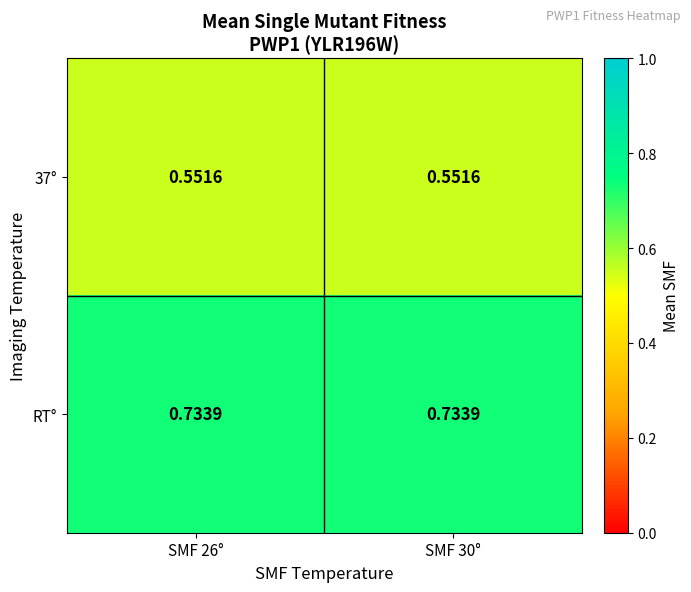

Is the value of RT° at SMF 30° greater than the value of 37° at SMF 26°?

Yes